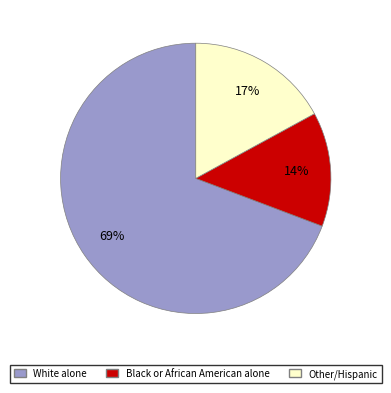

How many slices are in this pie chart?

3